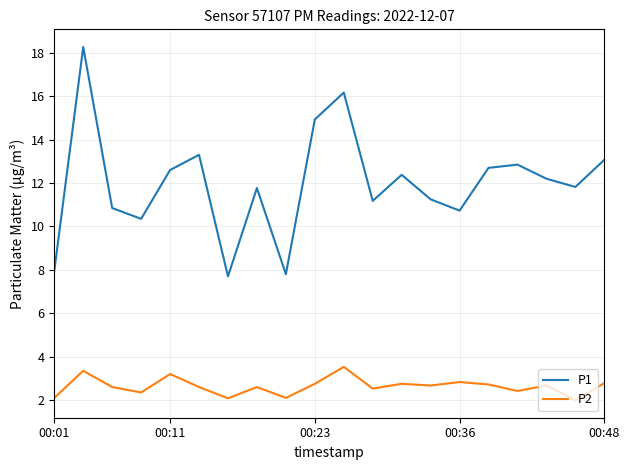

List the series in order of their overall mean, lowest first.

P2, P1